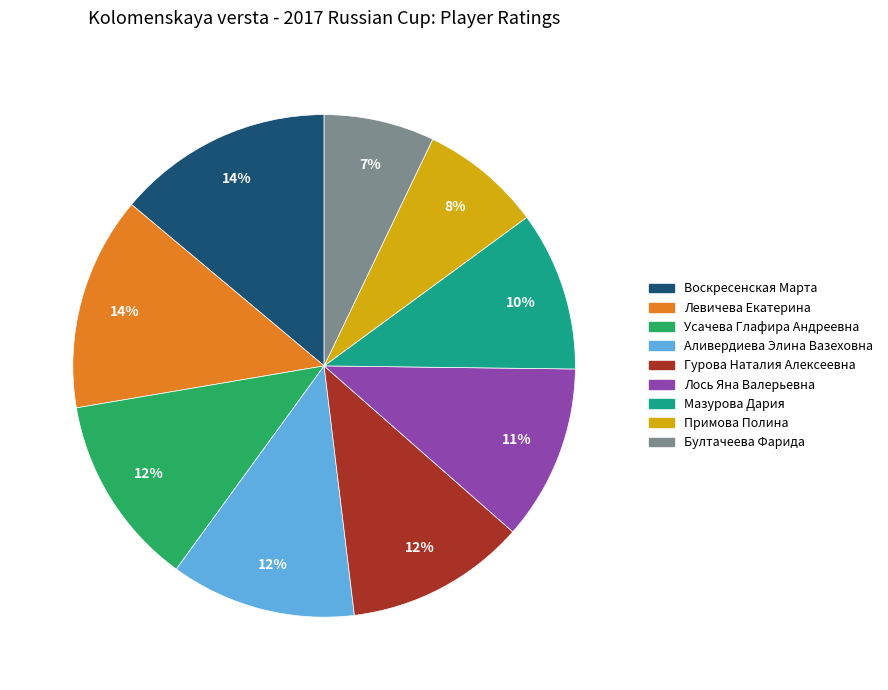

To the nearest percent, what is the average slice percentage?

11%